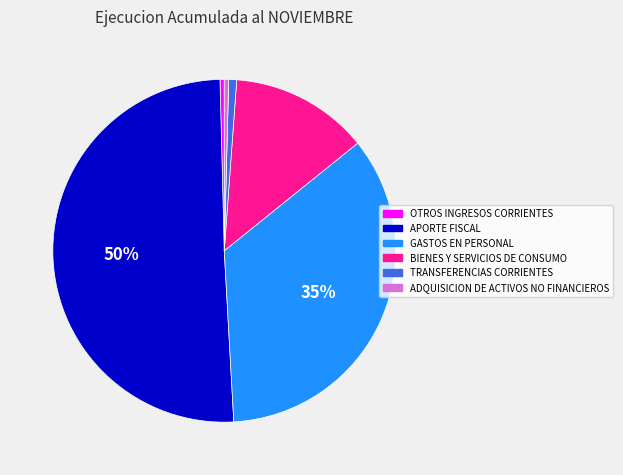

To the nearest percent, what is the average slice percentage?

17%